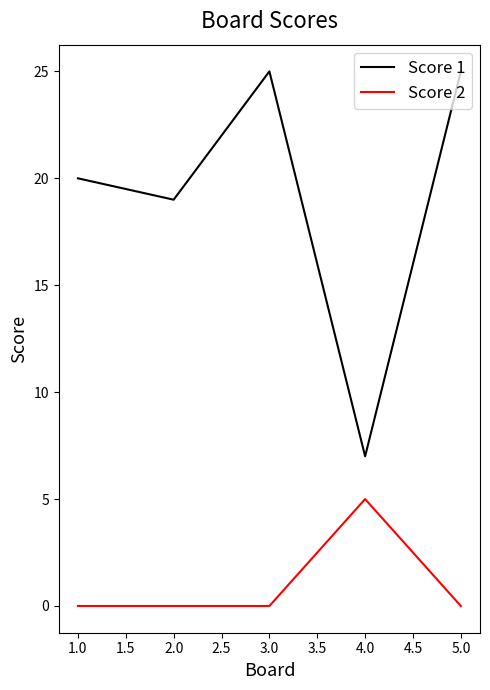

What is the maximum value shown in the chart?

25